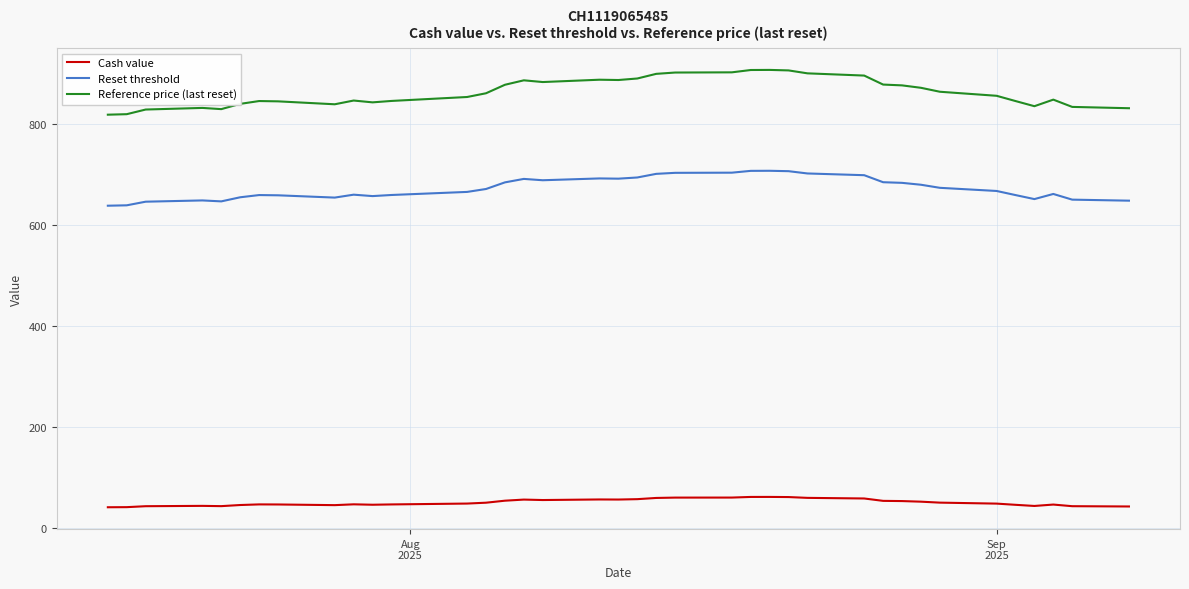

True or false: Reference price (last reset) and Reset threshold intersect in this chart.

False